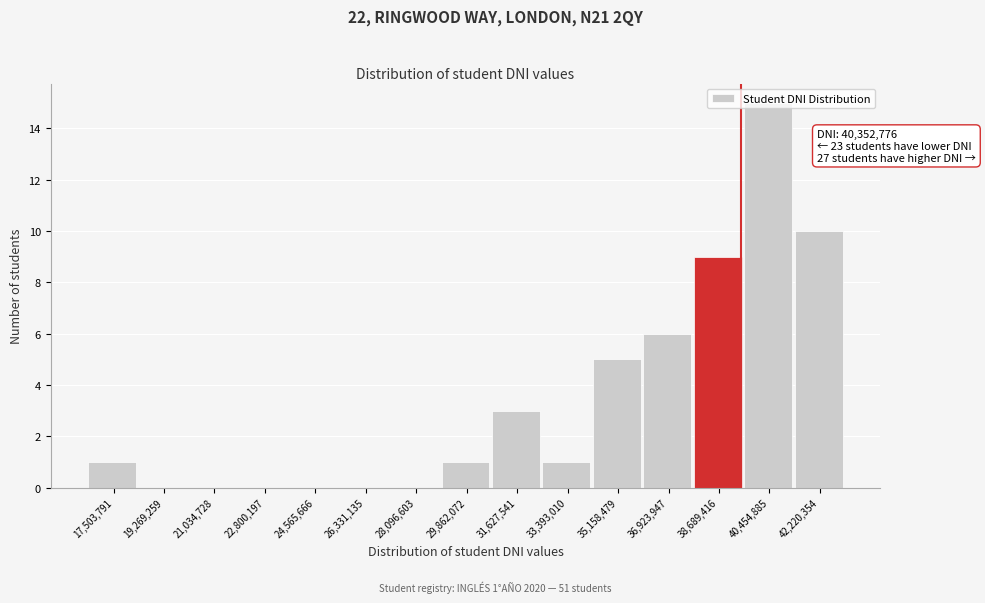

The chart shows a value of 5 at 35,158,479. True or false?

True